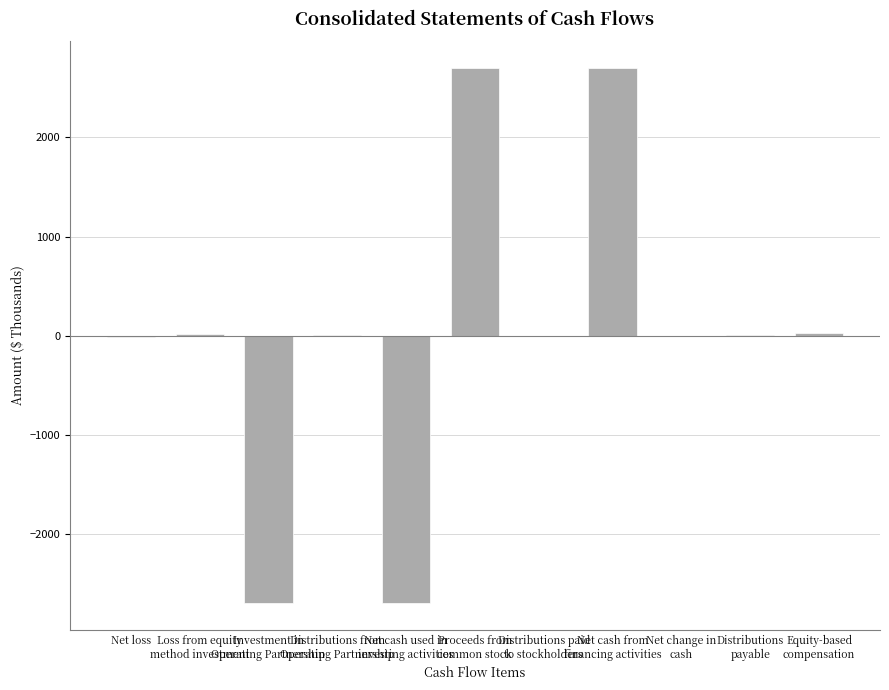

Does the chart contain stacked bars?

No